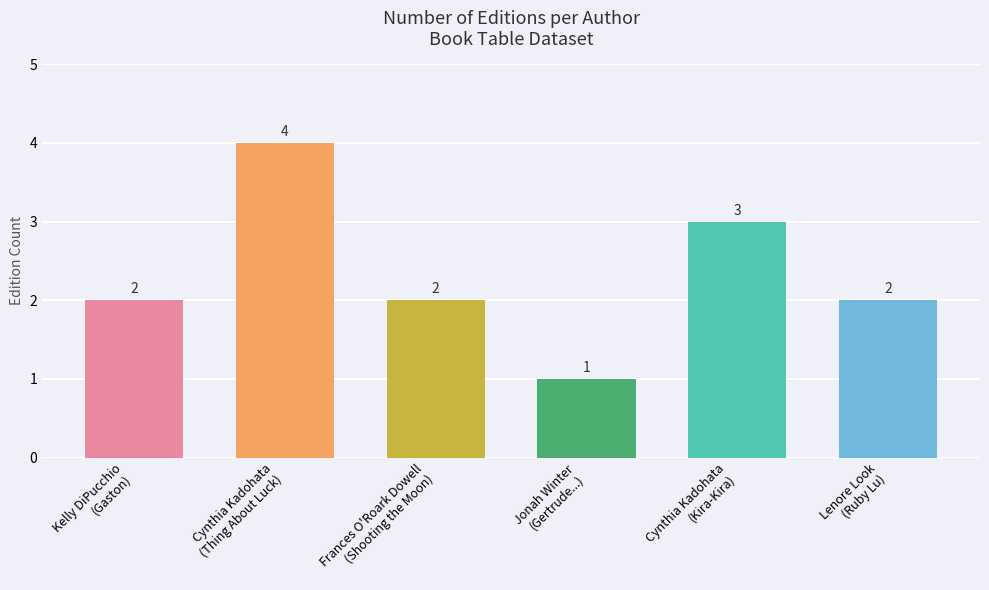

How many values are between 2 and 3?

4